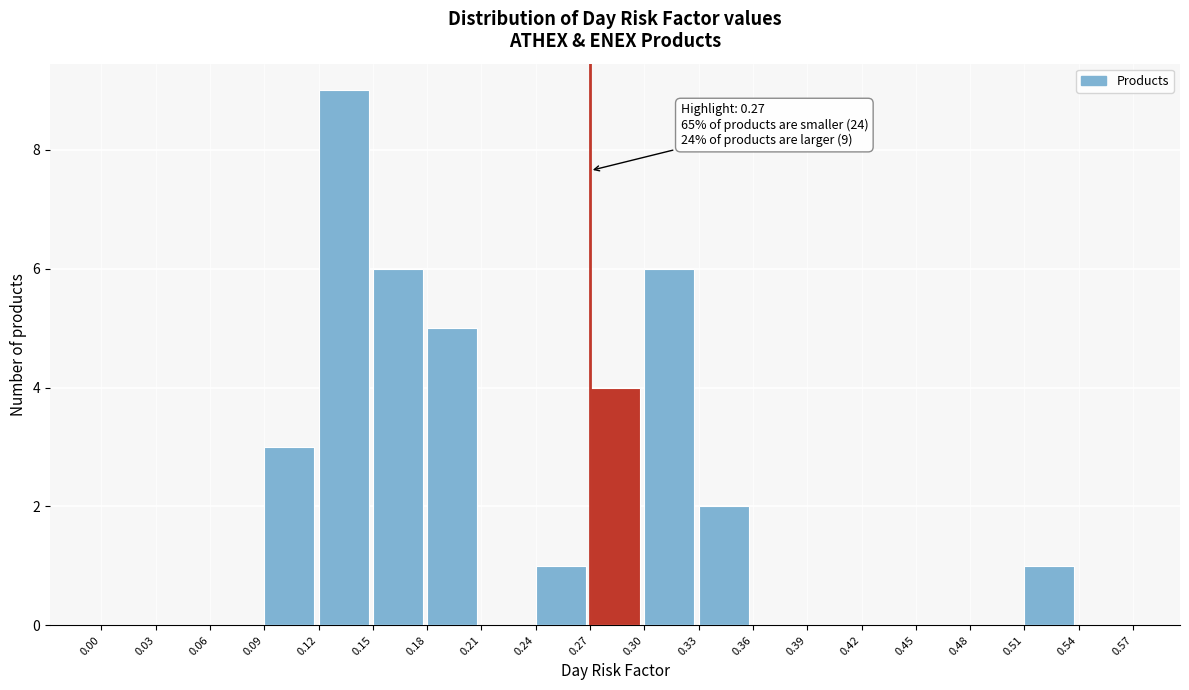

Over which range of the x-axis is the bar tallest?

0.12 to 0.15